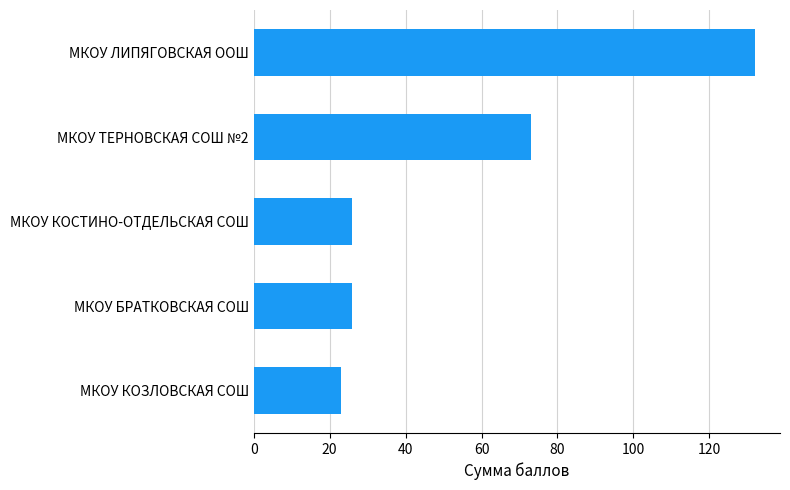

Where is the data nearest to the value 77?

МКОУ ТЕРНОВСКАЯ СОШ №2